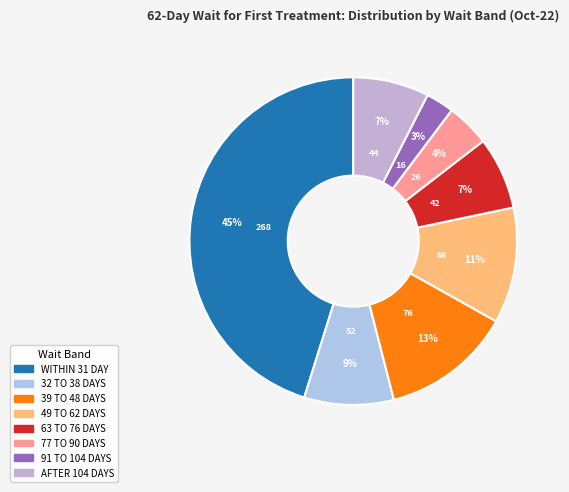

How many slices are in this pie chart?

8